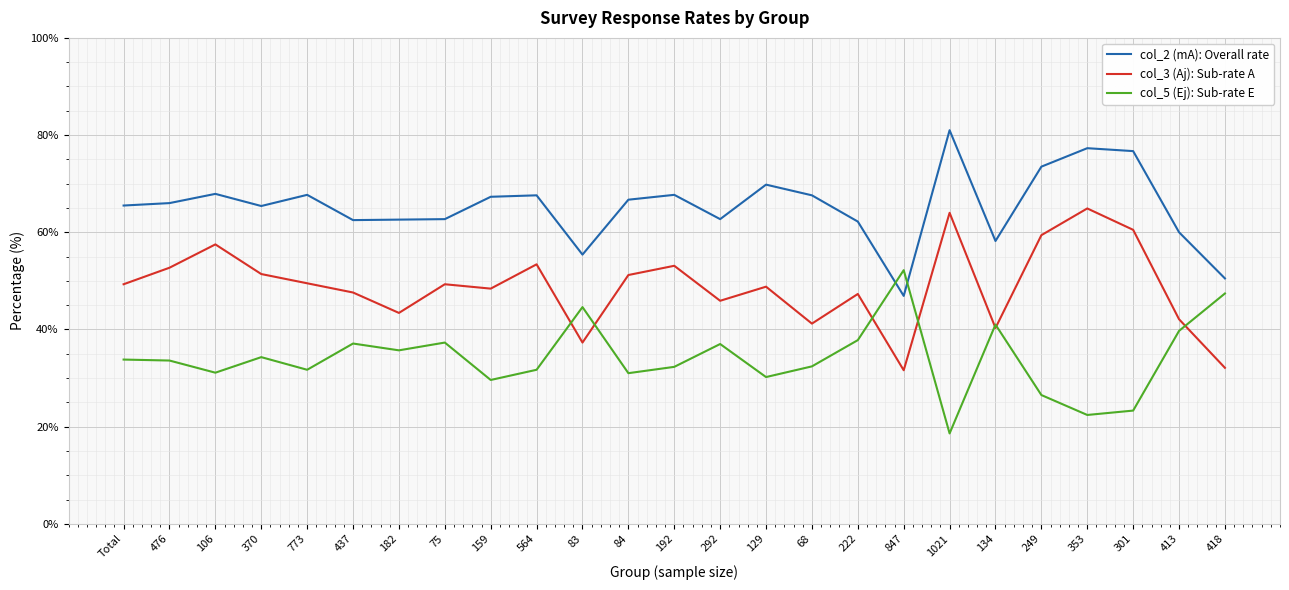

What position from the left is 249?

21